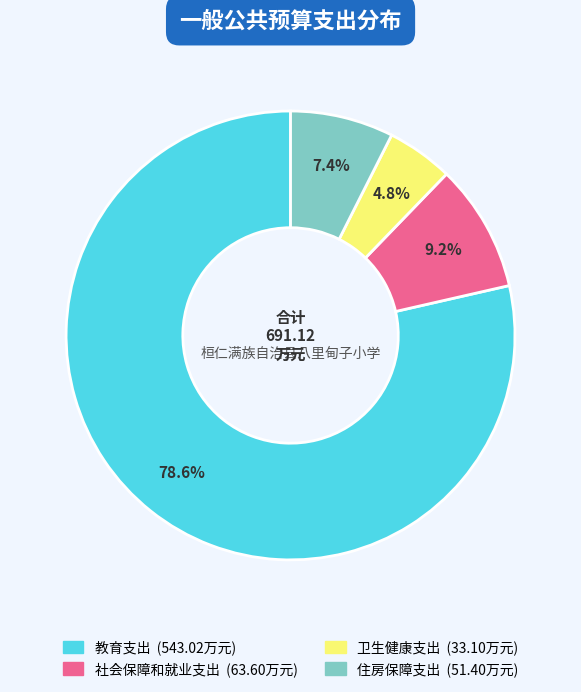

What percentage is the 住房保障支出 slice, to the nearest percent?

7%